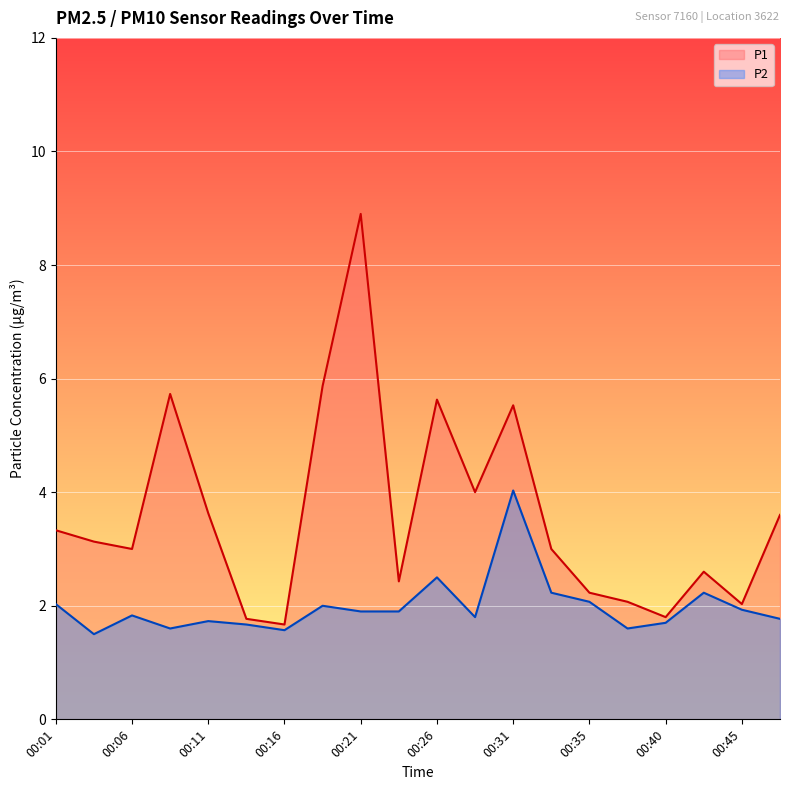

At which category is the sum across all series the highest?

00:21